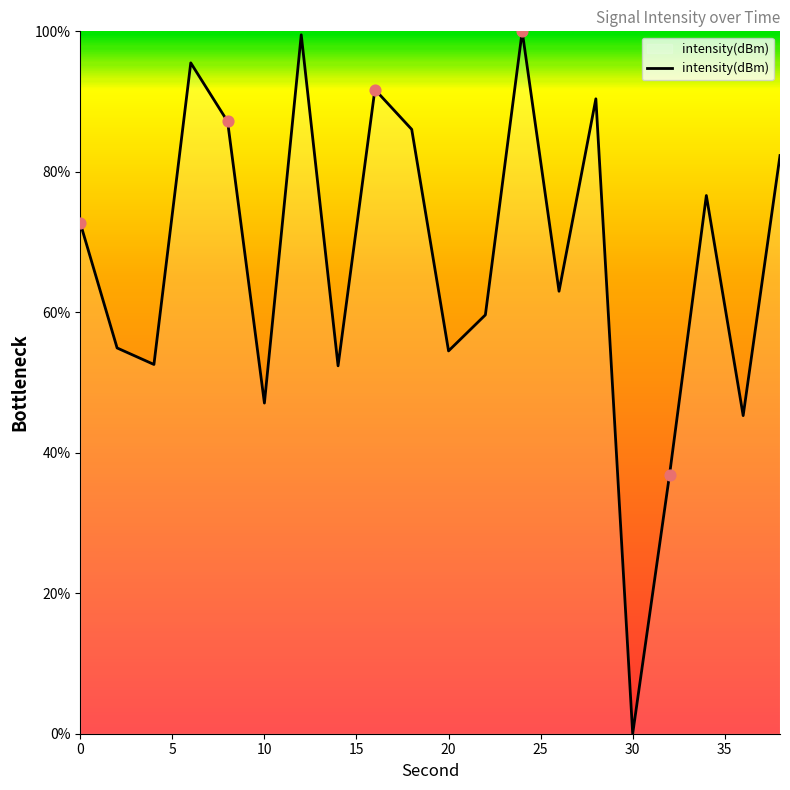

What is the maximum value shown in the chart?

100.0